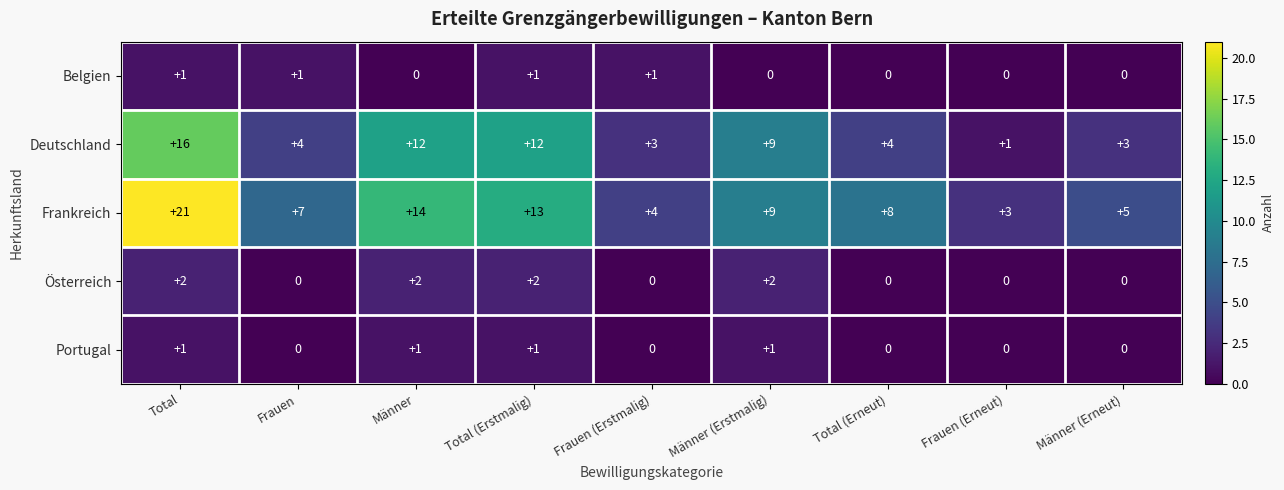

How many positive values does the Belgien series have?

4